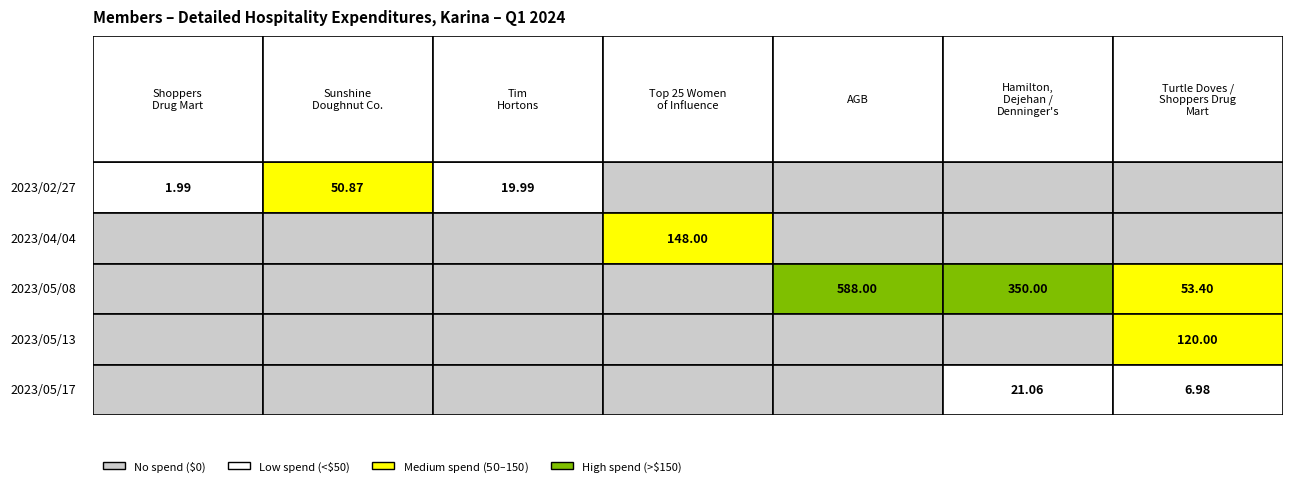

Reading left to right, extract all data points from this chart.

2023/02/27: Shoppers Drug Mart=2.0	The Sunshine Doughnut Company=50.9	Tim Hortons=20.0	Top 25 Women of Influence Awards=0.0	AGB=0.0	Hamilton, Dejehan / Denninger's=0.0	Turtle Doves / Shoppers Drug Mart=0.0
2023/04/04: Shoppers Drug Mart=0.0	The Sunshine Doughnut Company=0.0	Tim Hortons=0.0	Top 25 Women of Influence Awards=148.0	AGB=0.0	Hamilton, Dejehan / Denninger's=0.0	Turtle Doves / Shoppers Drug Mart=0.0
2023/05/08: Shoppers Drug Mart=0.0	The Sunshine Doughnut Company=0.0	Tim Hortons=0.0	Top 25 Women of Influence Awards=0.0	AGB=588.0	Hamilton, Dejehan / Denninger's=350.0	Turtle Doves / Shoppers Drug Mart=53.4
2023/05/13: Shoppers Drug Mart=0.0	The Sunshine Doughnut Company=0.0	Tim Hortons=0.0	Top 25 Women of Influence Awards=0.0	AGB=0.0	Hamilton, Dejehan / Denninger's=0.0	Turtle Doves / Shoppers Drug Mart=120.0
2023/05/17: Shoppers Drug Mart=0.0	The Sunshine Doughnut Company=0.0	Tim Hortons=0.0	Top 25 Women of Influence Awards=0.0	AGB=0.0	Hamilton, Dejehan / Denninger's=21.1	Turtle Doves / Shoppers Drug Mart=7.0